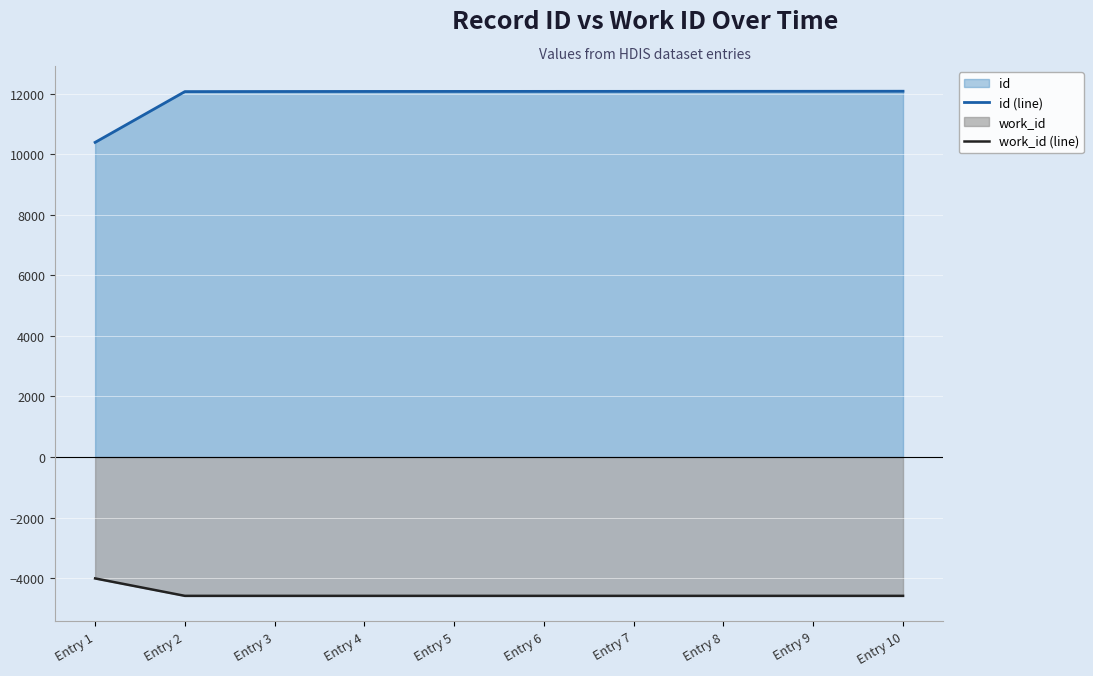

What is the maximum value shown in the chart?

12083